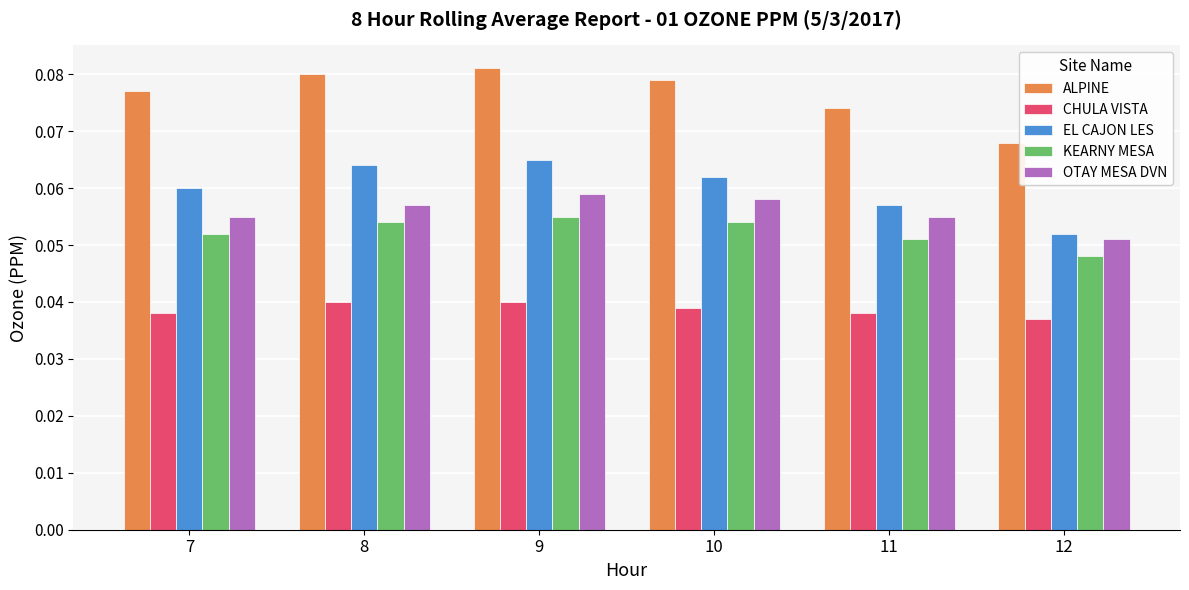

At 10, list the series in order from largest to smallest.

ALPINE, EL CAJON LES, OTAY MESA DVN, KEARNY MESA, CHULA VISTA